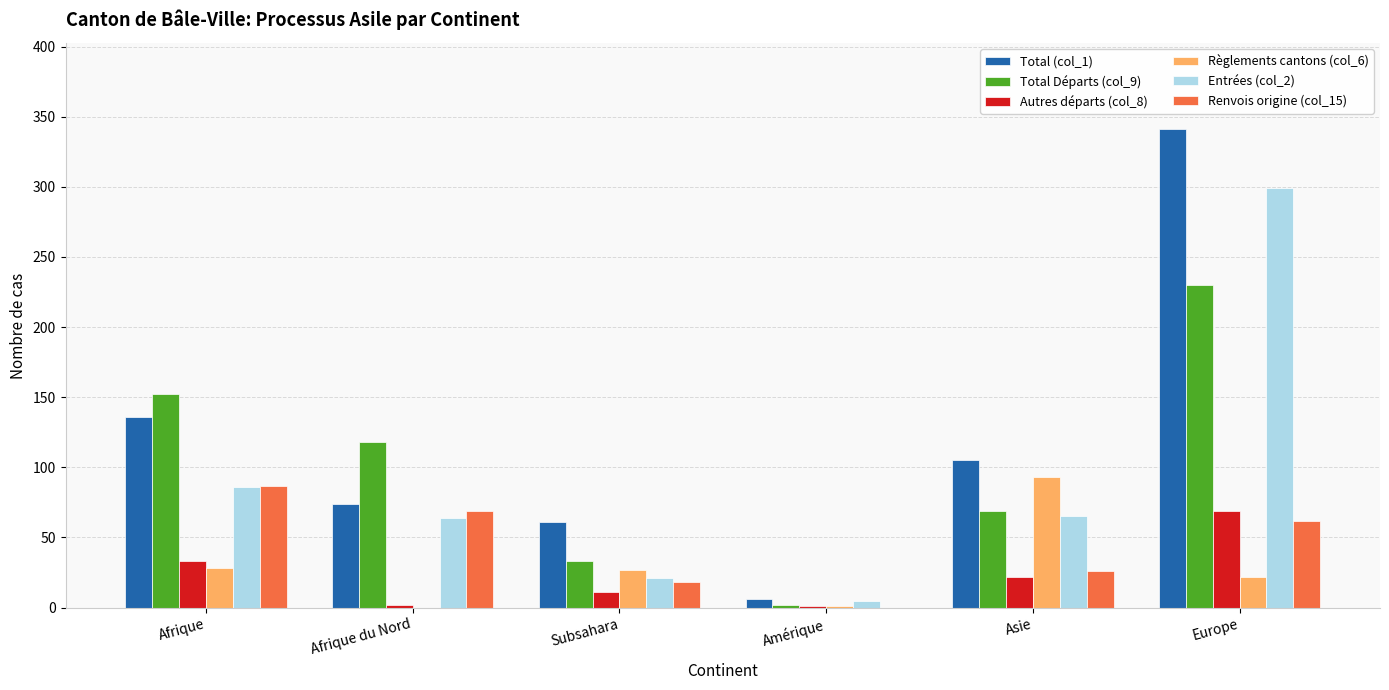

How many groups of bars are there?

6